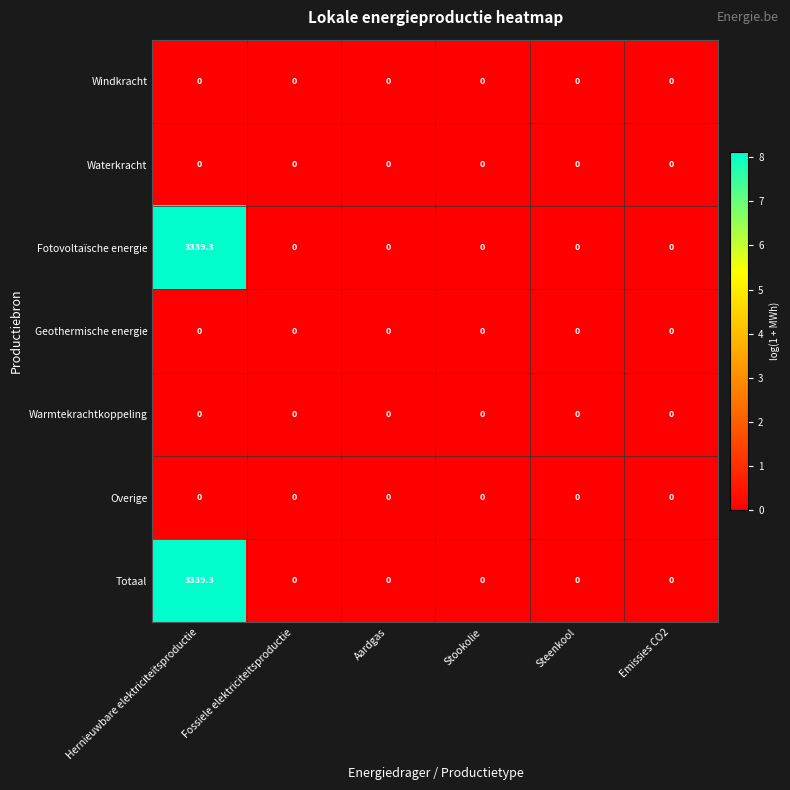

At which label does Totaal reach its peak?

Hernieuwbare elektriciteitsproductie